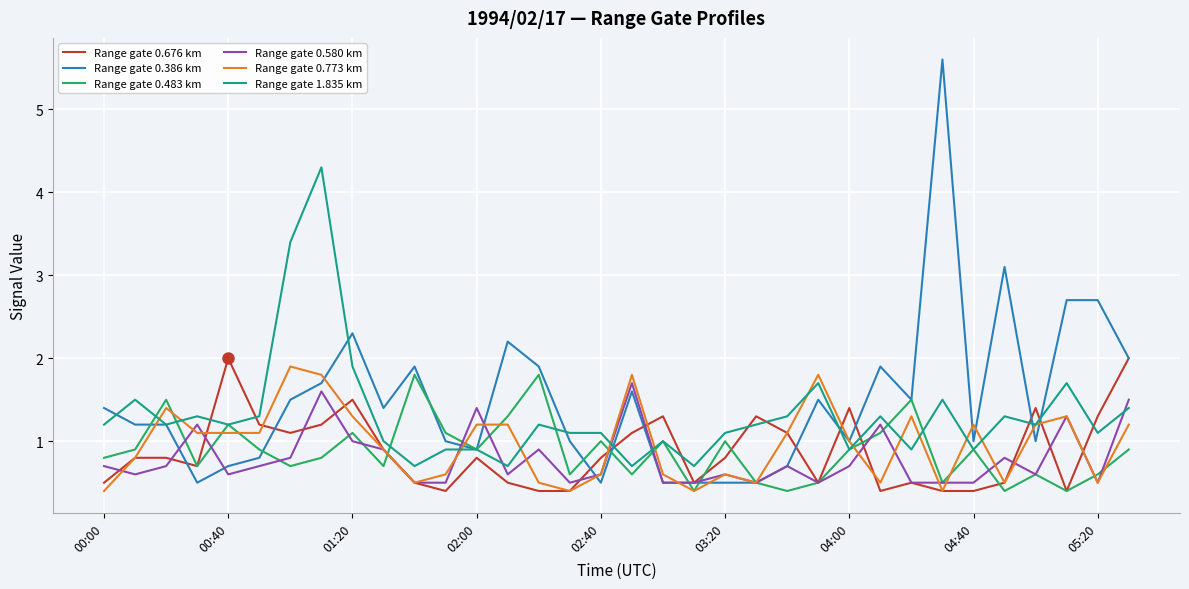

Which series has the largest range (max minus min)?

Range gate 0.386 km